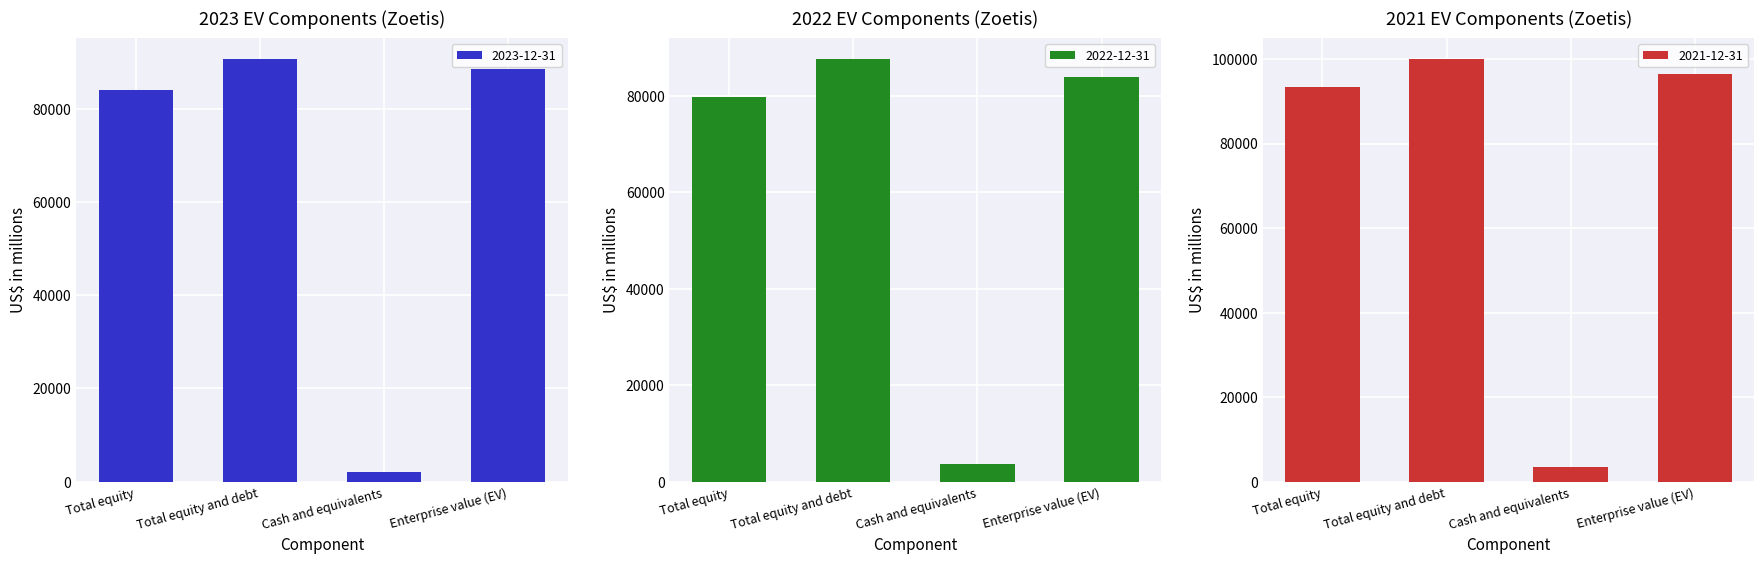

At how many categories does at least one series exceed 45901?

3